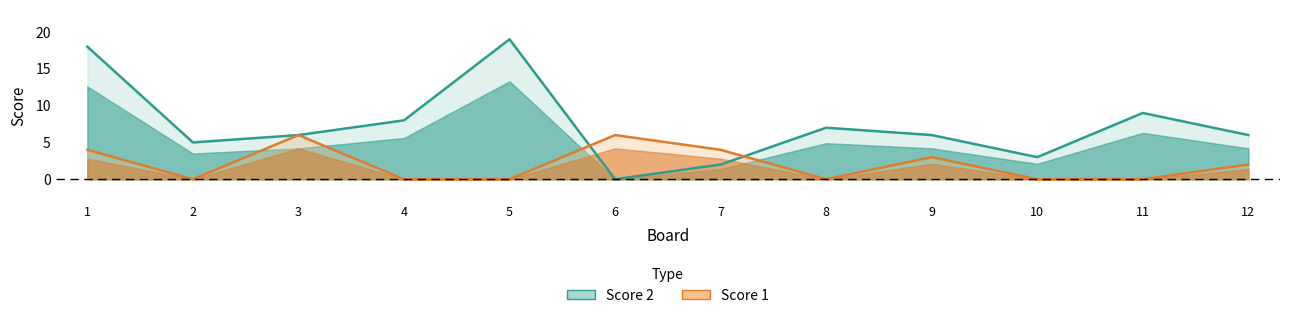

Does the chart display data point markers on the line(s)?

No